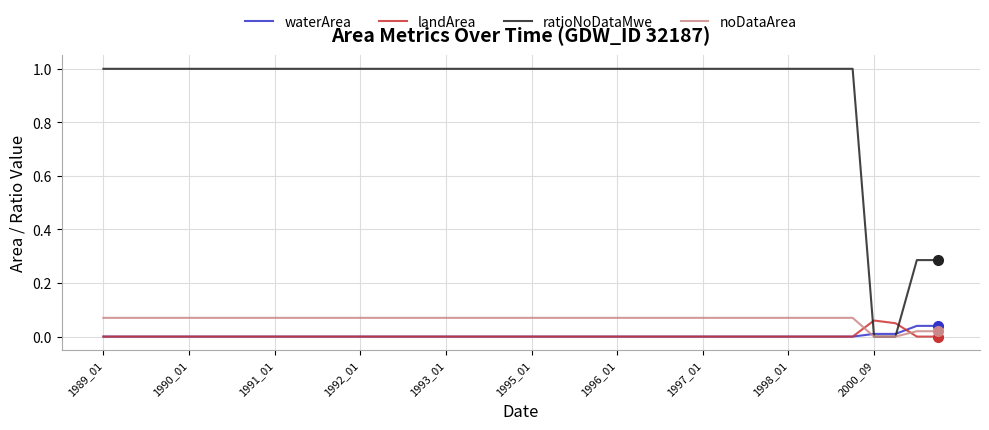

True or false: noDataArea and landArea cross at least once.

True